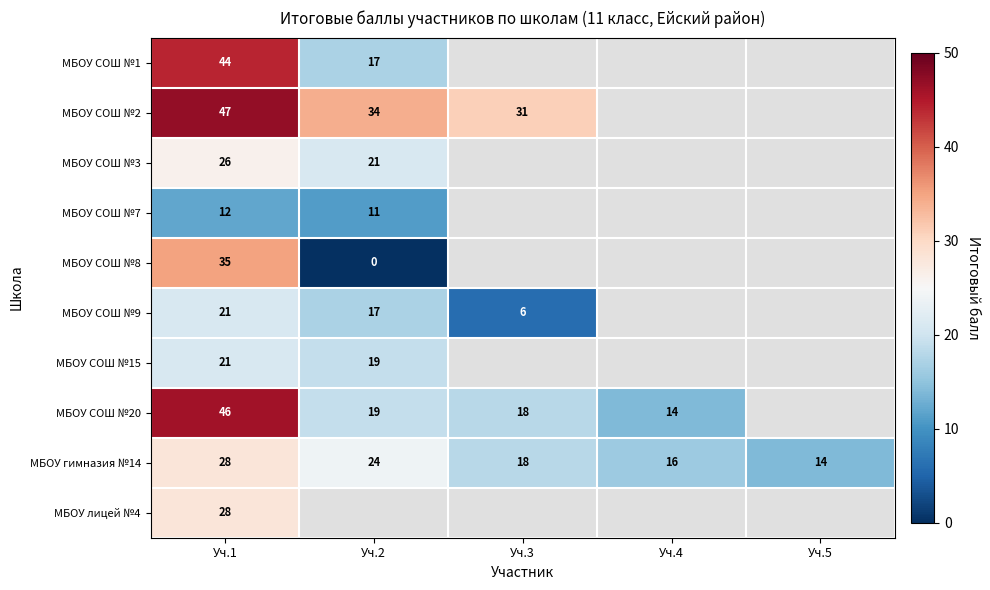

Which label corresponds to the largest value in the chart?

Уч.1